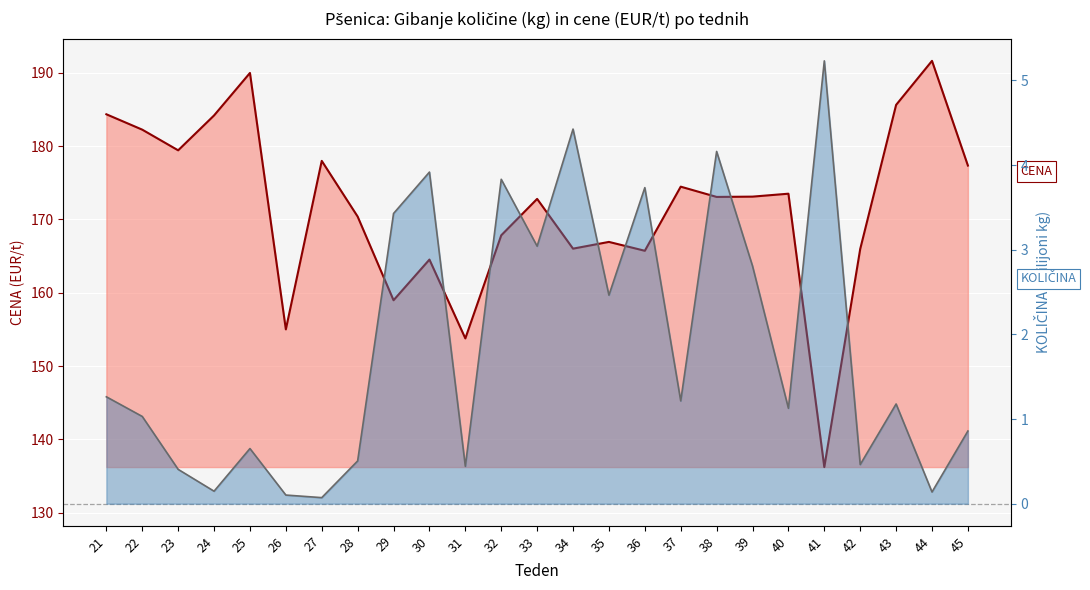

What is the minimum value shown in the chart?

0.1